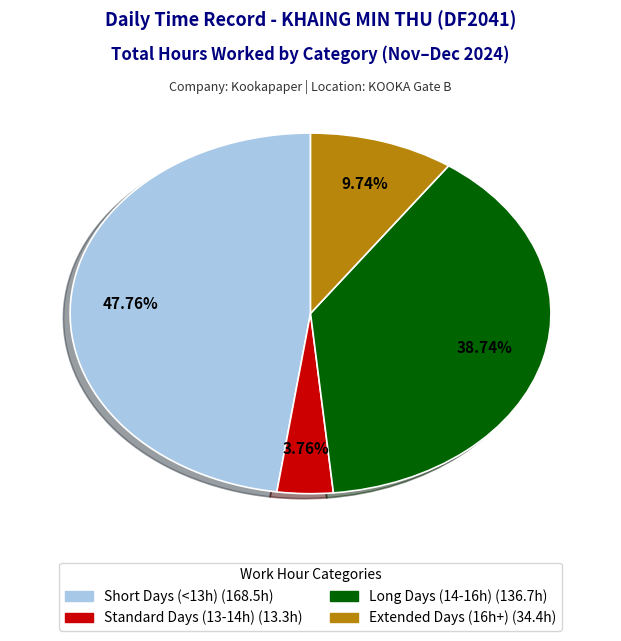

Is there a majority slice in this chart?

No